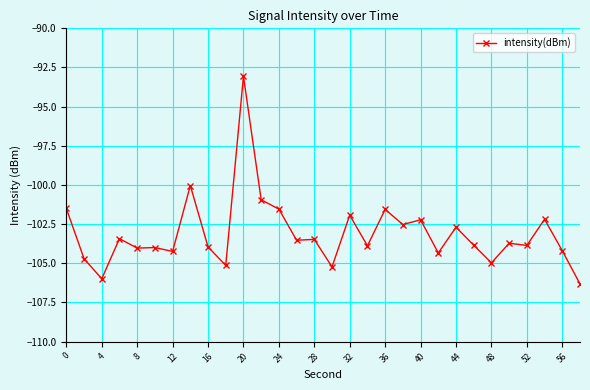

What is the greatest value displayed?

-93.1